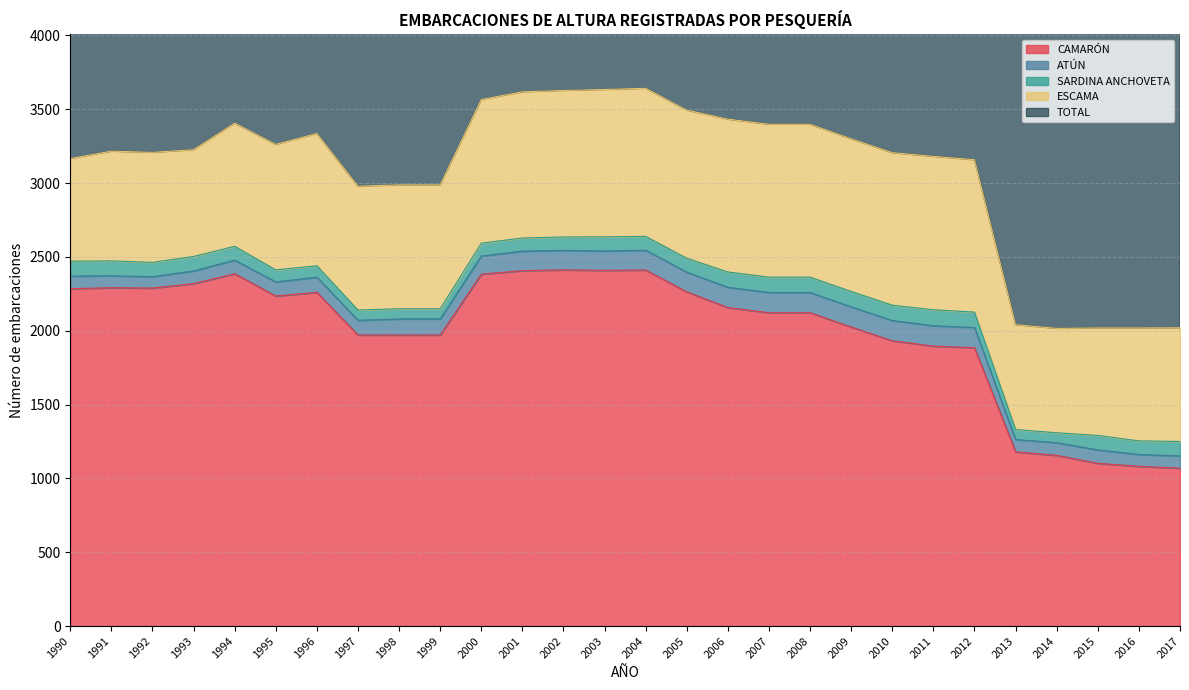

What is the sum of the CAMARÓN values at 2009 and 2000?

4408